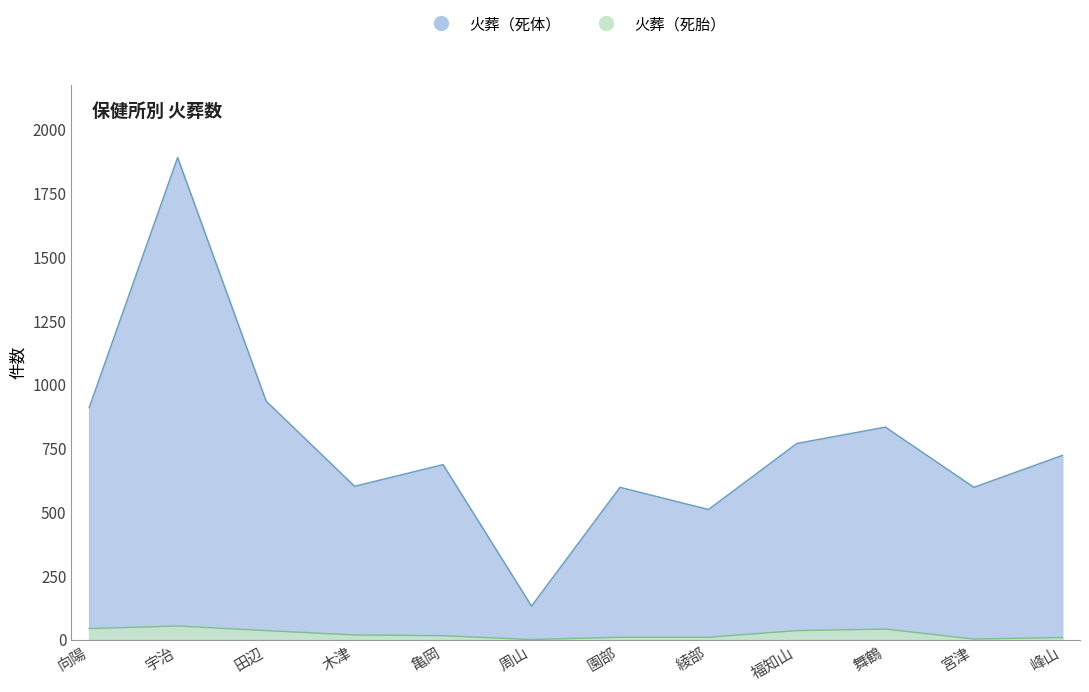

Is it true that 火葬（死胎） equals 36 at 宇治?

False